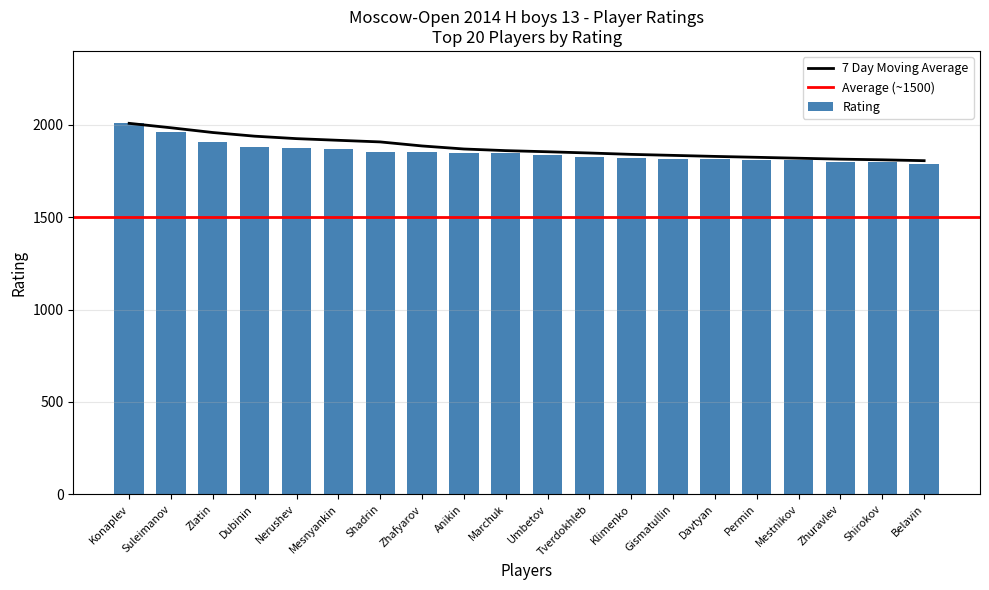

Is it true that 7 Day Moving Average equals 1854.1 at Umbetov?

True